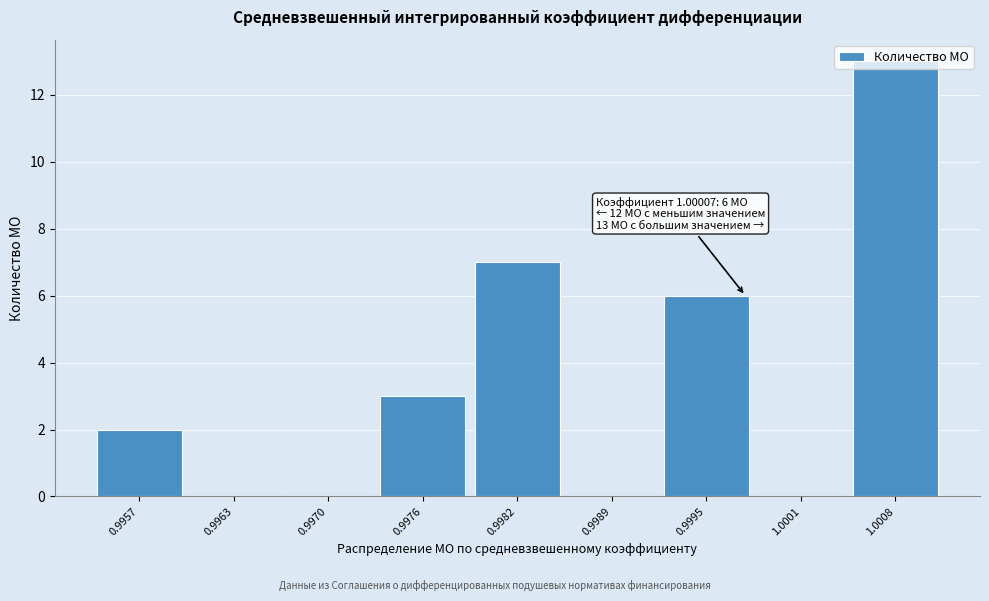

What is the sum of all values?

31